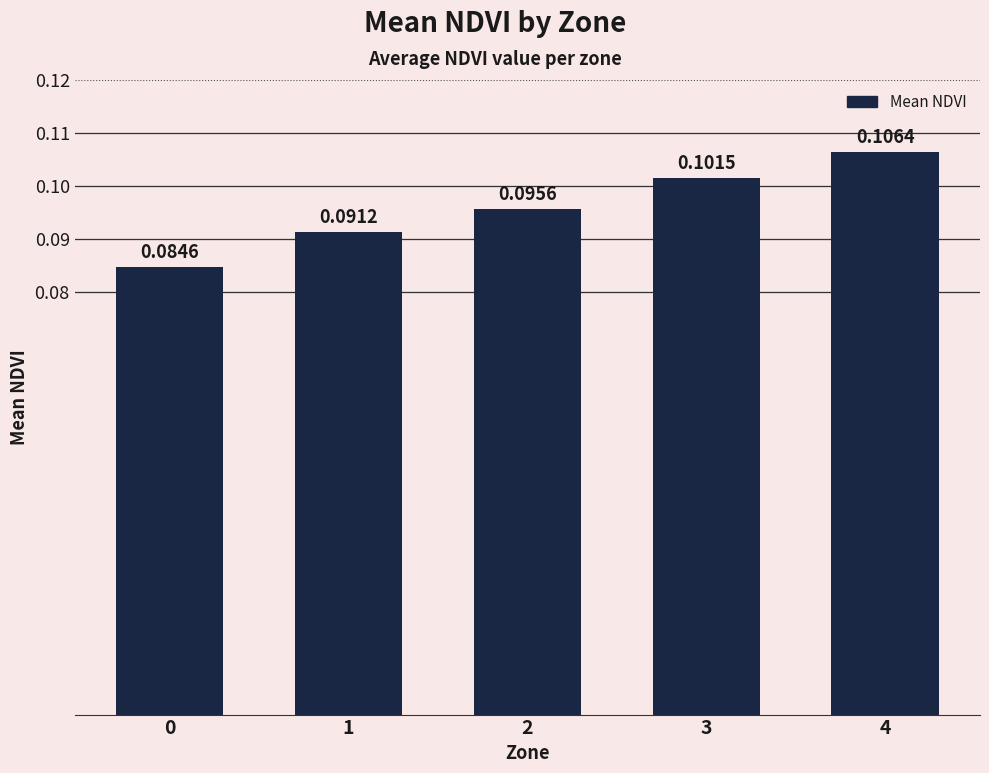

List the labels in order of value, smallest first.

0, 1, 2, 3, 4